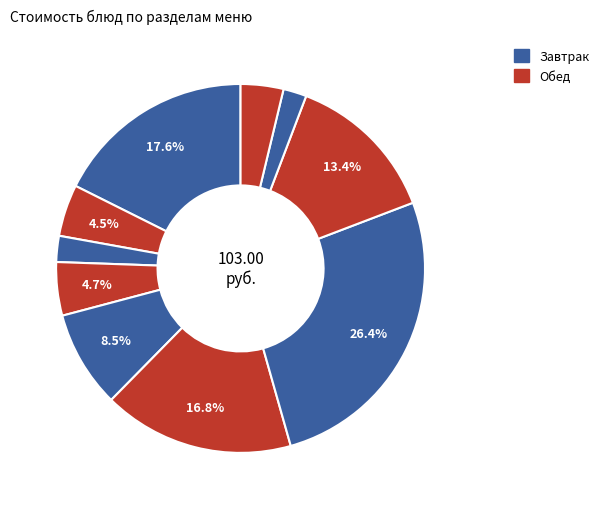

Count the number of slices in the pie.

10